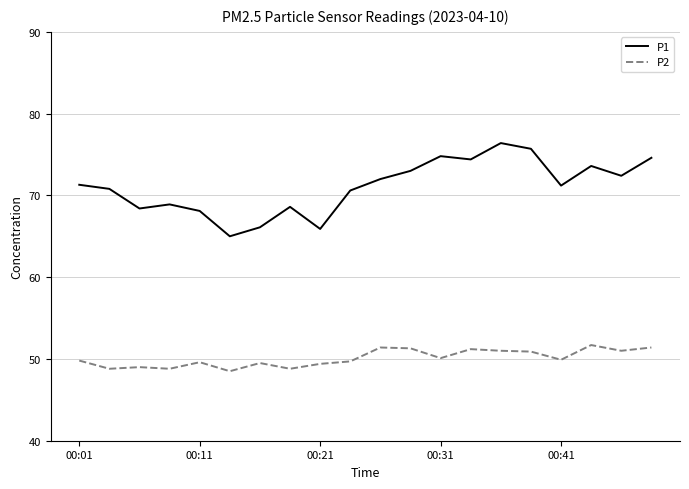

Which series has the largest total across all categories?

P1